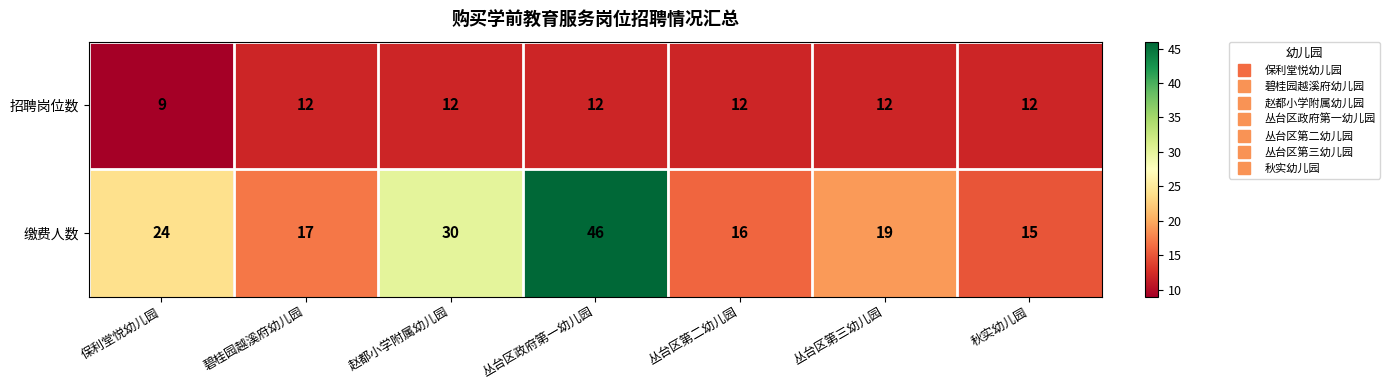

At how many categories does at least one series exceed 18?

4